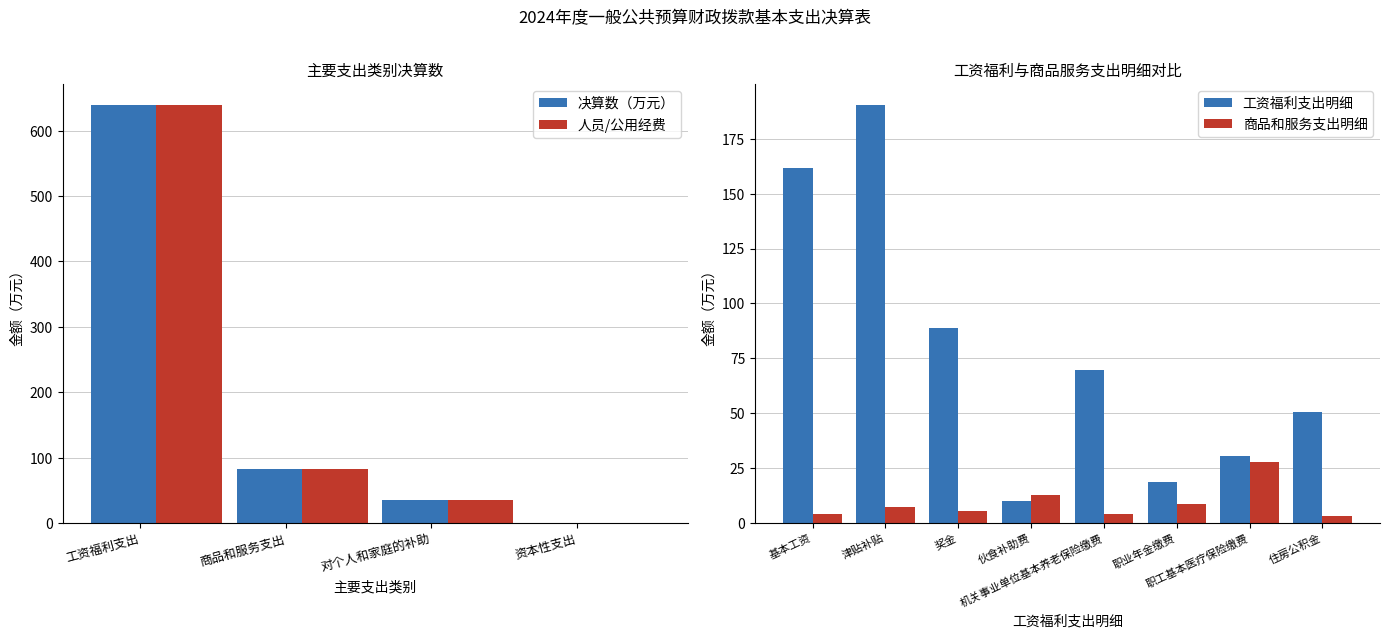

What is the highest value of the 决算数（万元） series?

639.4